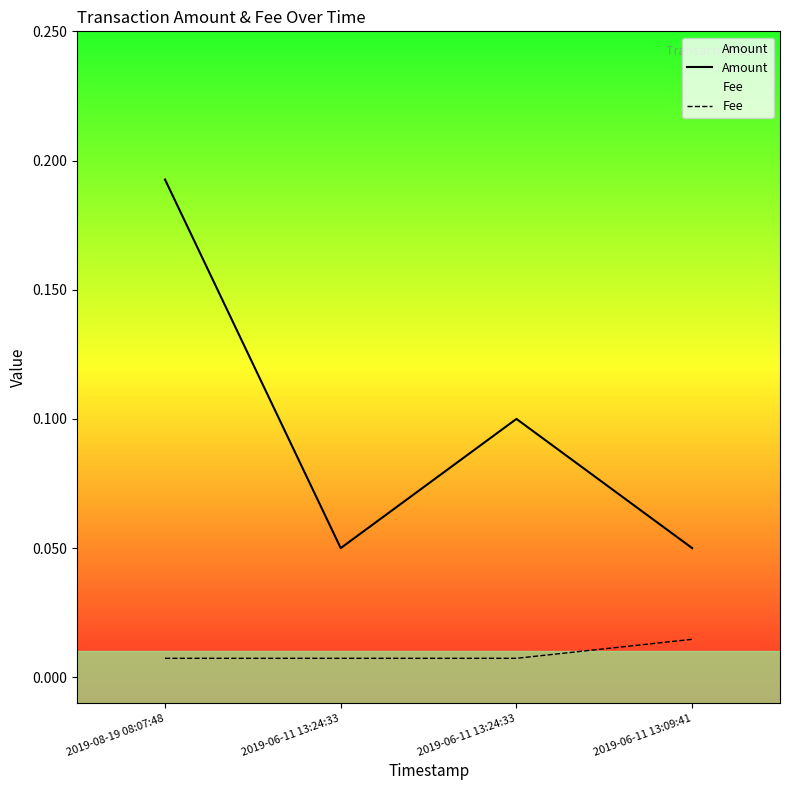

Is it true that Fee equals 0.0 at 2019-08-19 08:07:48?

True